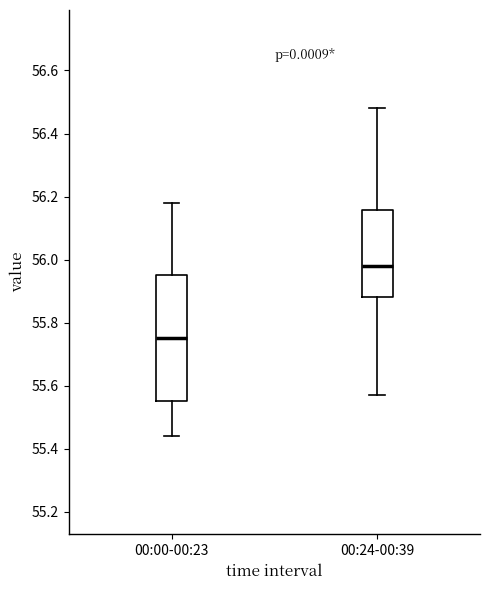

Reading left to right, transcribe this box plot: for each box, give where its median line is, the range the box spans, and where its two whiskers end, as read against the y-axis. The values are not printed on the chart, so give them approximately, as read against the axis.

00:00-00:23: median 55.76, box 55.56 to 55.96, whiskers 55.44 to 56.18
00:24-00:39: median 55.98, box 55.88 to 56.16, whiskers 55.58 to 56.48